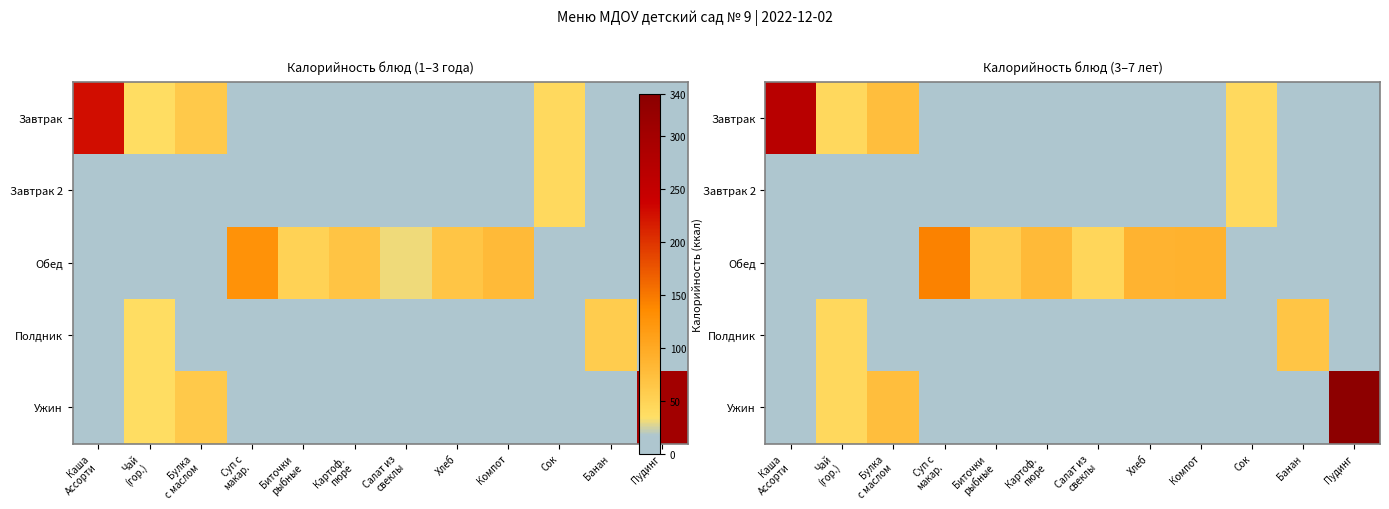

Rank the series at Пудинг from highest to lowest value.

Ужин, Завтрак, Завтрак 2, Обед, Полдник